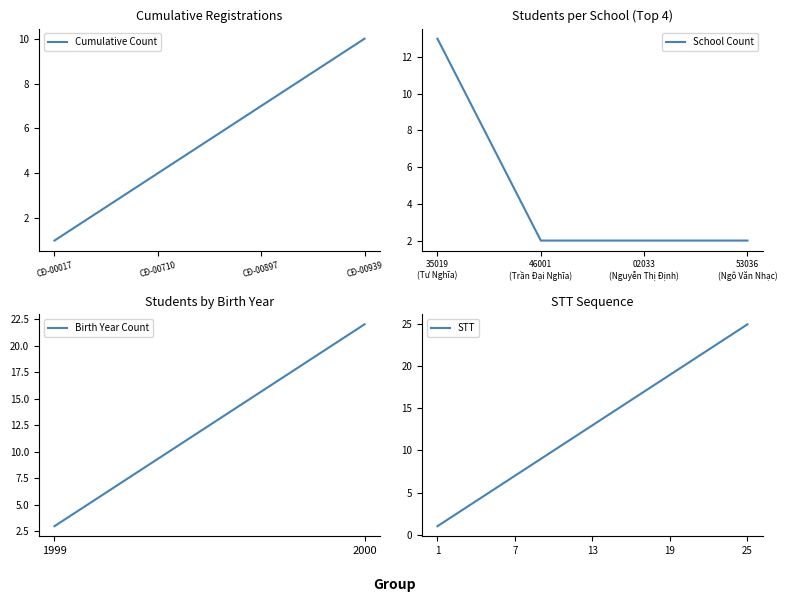

How many data points are above 13?

12